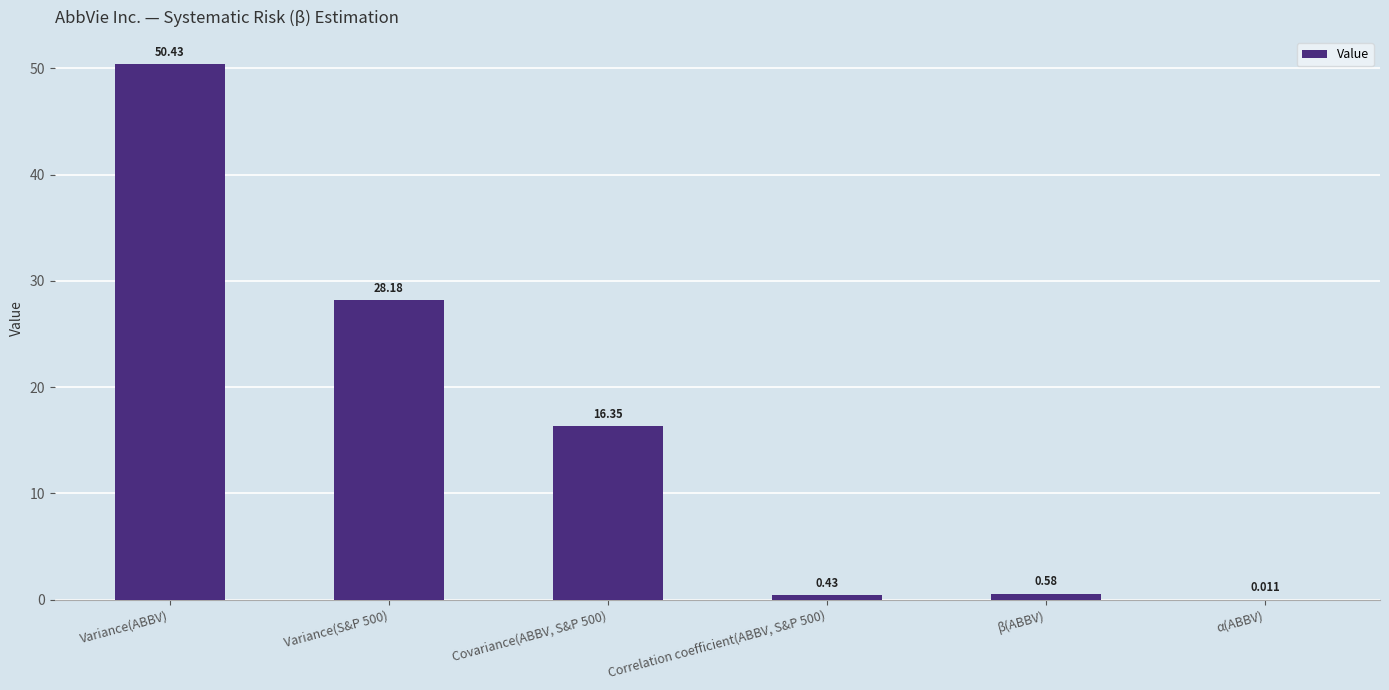

Where does the data first go above 16?

Variance(ABBV)